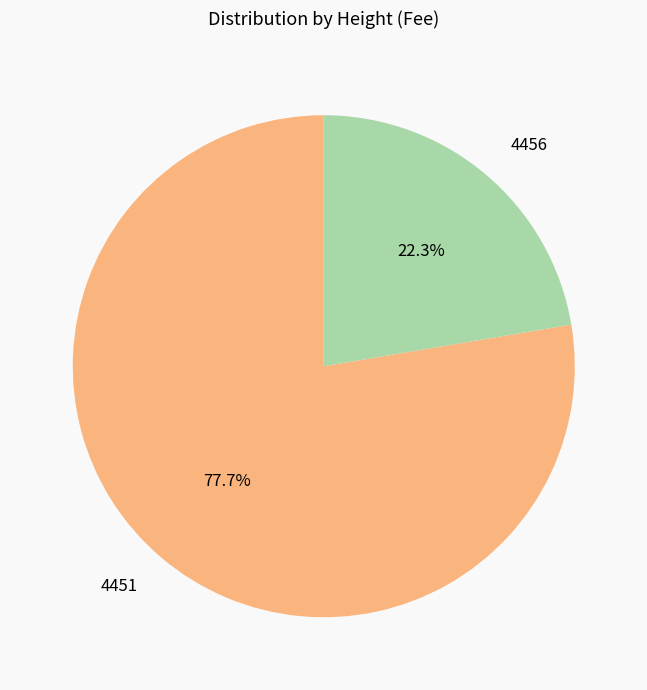

Rank the categories by value from lowest to highest.

4456, 4451